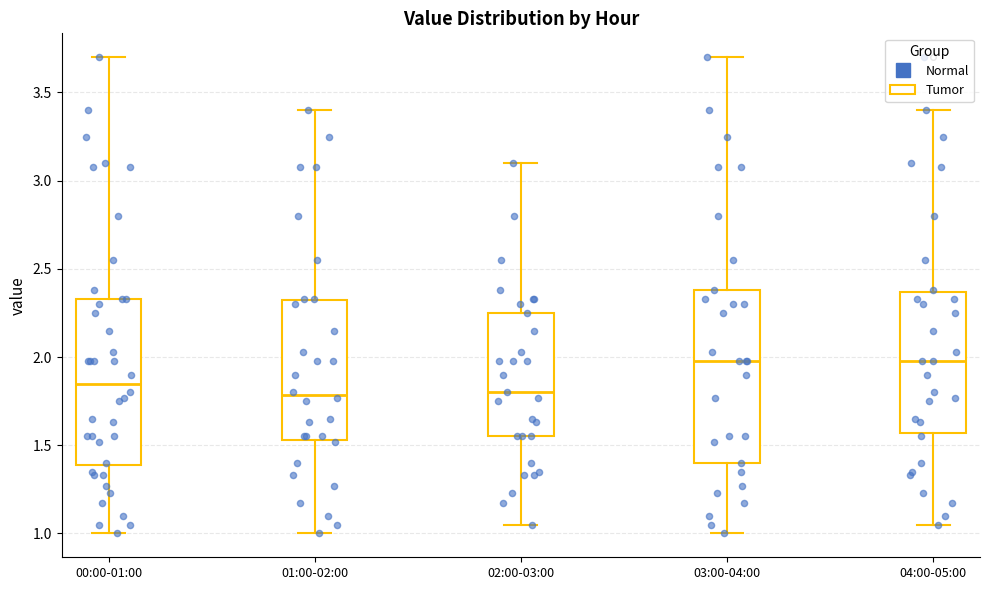

Reading left to right, read every box against the y-axis: the position of its median line, the range the box covers, and the ends of its whiskers. The values are not printed on the chart, so give them approximately, as read against the axis.

00:00-01:00: median 1.85, box 1.40 to 2.35, whiskers 1.00 to 3.70
01:00-02:00: median 1.80, box 1.55 to 2.30, whiskers 1.00 to 3.40
02:00-03:00: median 1.80, box 1.55 to 2.25, whiskers 1.05 to 3.10
03:00-04:00: median 2.00, box 1.40 to 2.40, whiskers 1.00 to 3.70
04:00-05:00: median 2.00, box 1.55 to 2.35, whiskers 1.05 to 3.40